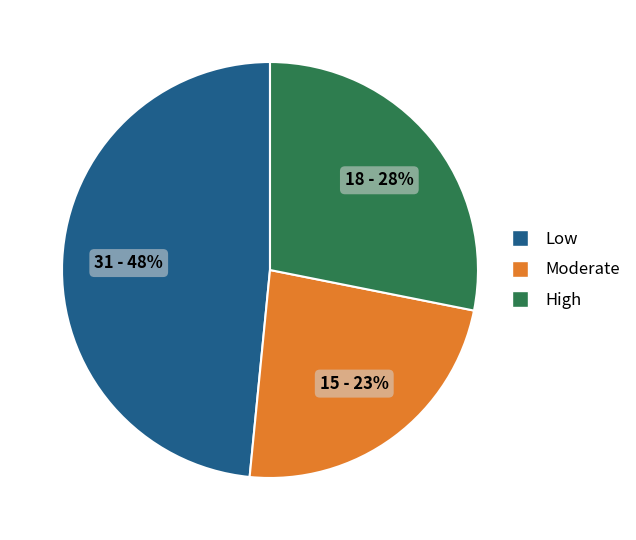

To the nearest percent, what is the combined percentage of Moderate and High?

52%